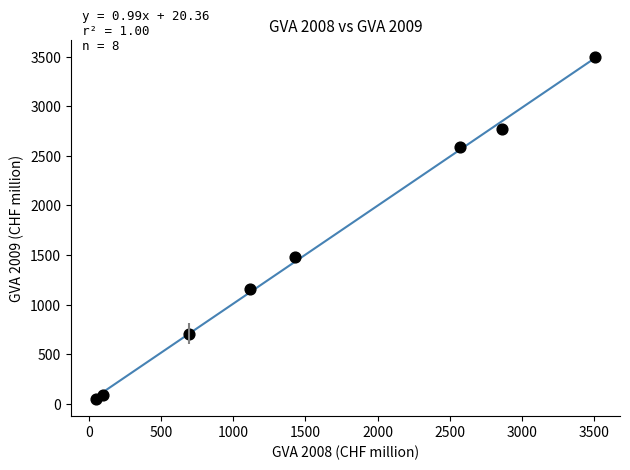

What Y value in the scatter plot is closest to 1773?

1482.4